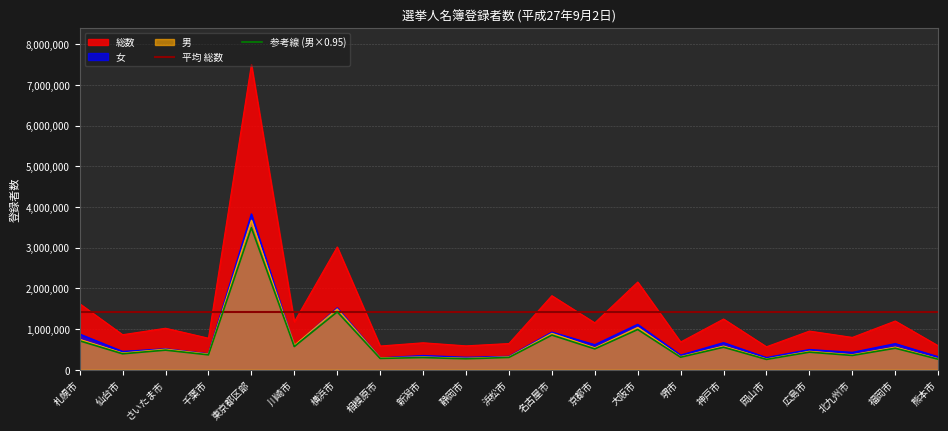

At which category does 総数 reach its first local valley?

仙台市